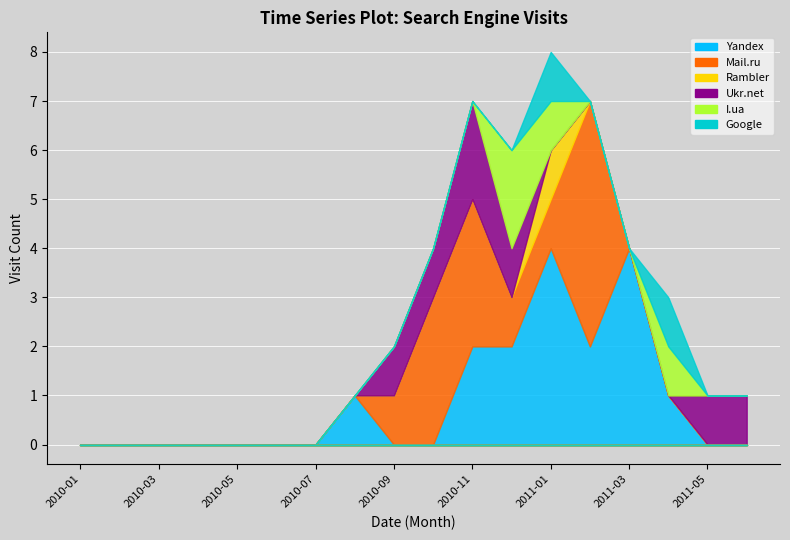

True or false: I.ua has more than 0 points higher than both neighbors.

True